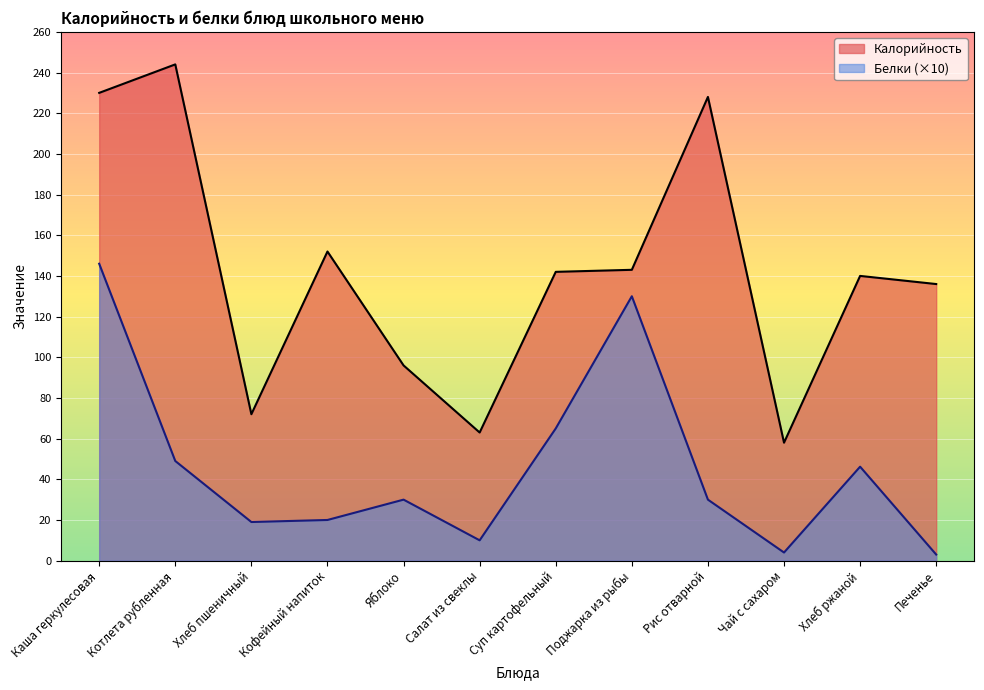

What is the sum of all Белки values?

552.2